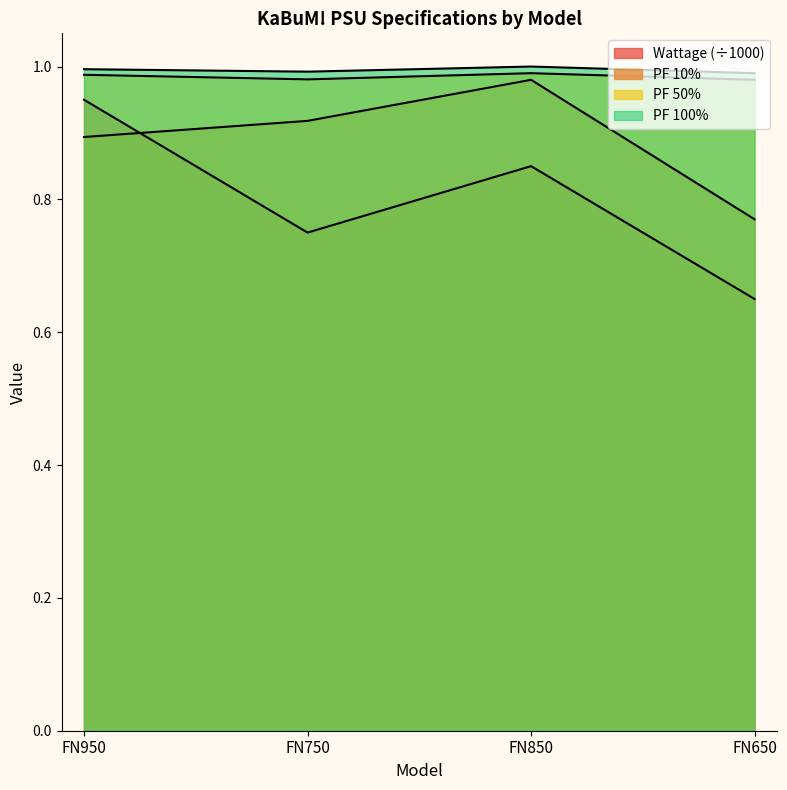

Between FN750 and FN850, which is larger?

FN850